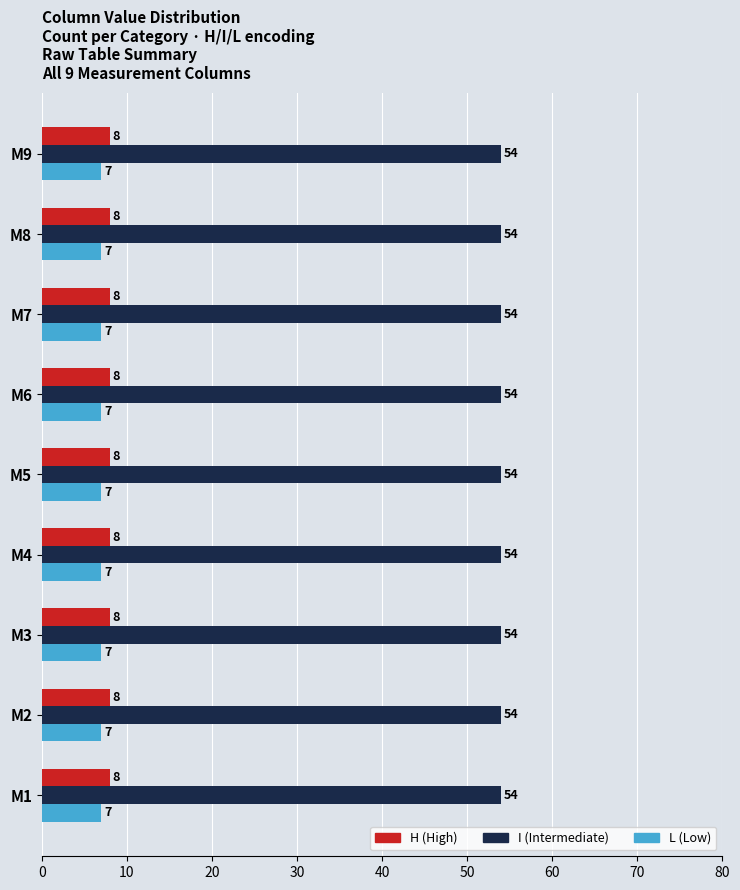

What value does the H (High) series have at M9?

8